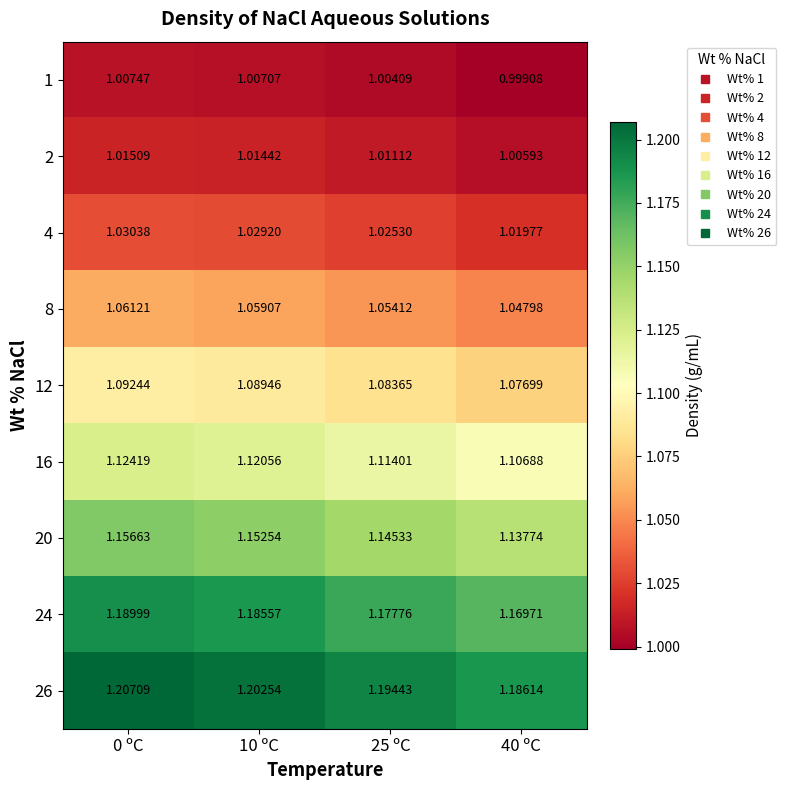

What is the spread (max minus min) of values at 40 ºC?

0.2